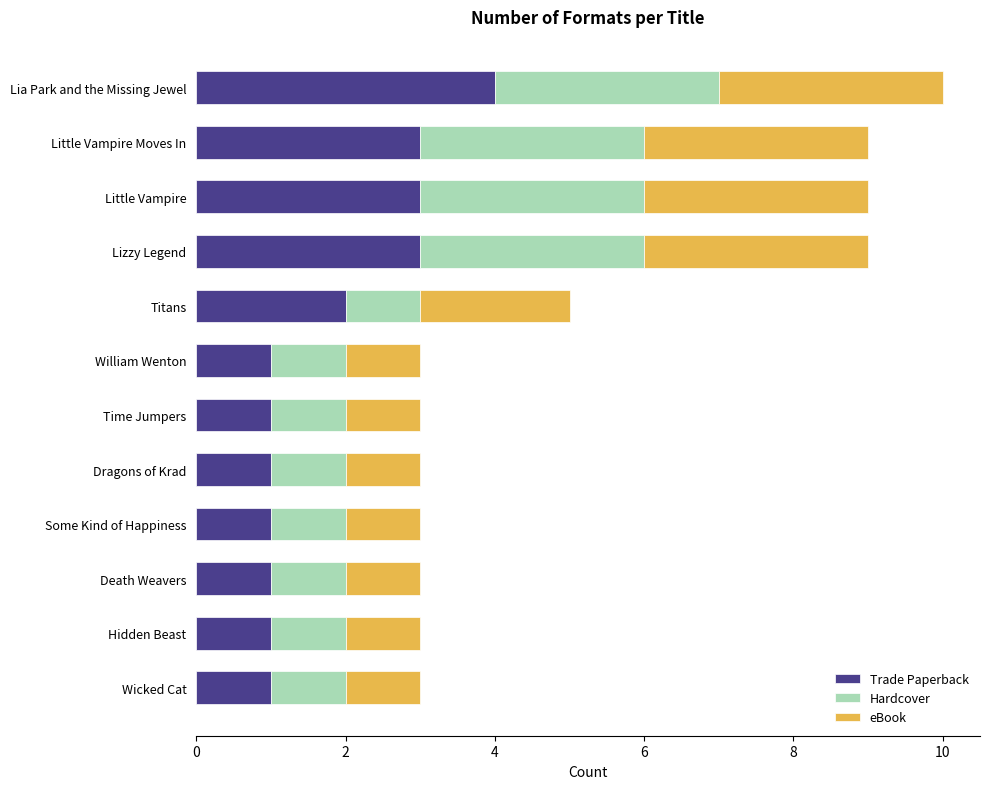

Is it true that Trade Paperback equals 2 at Little Vampire?

False